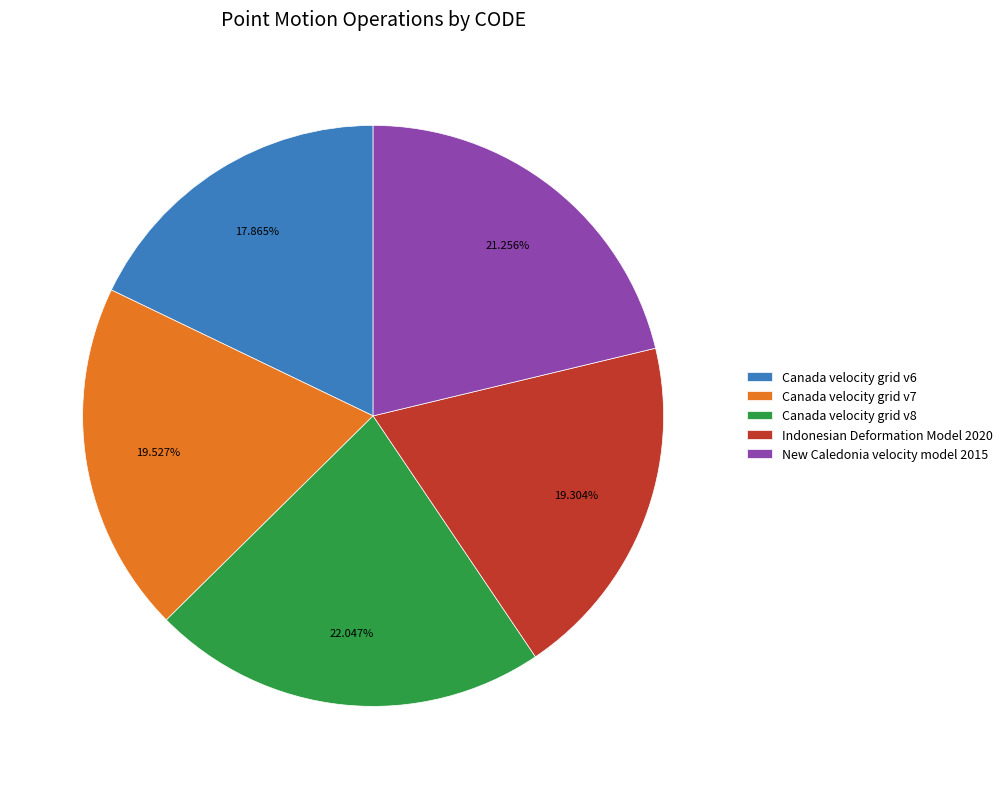

Approximately how many times larger is the value at Canada velocity grid v6 compared to Canada velocity grid v8?

0.8